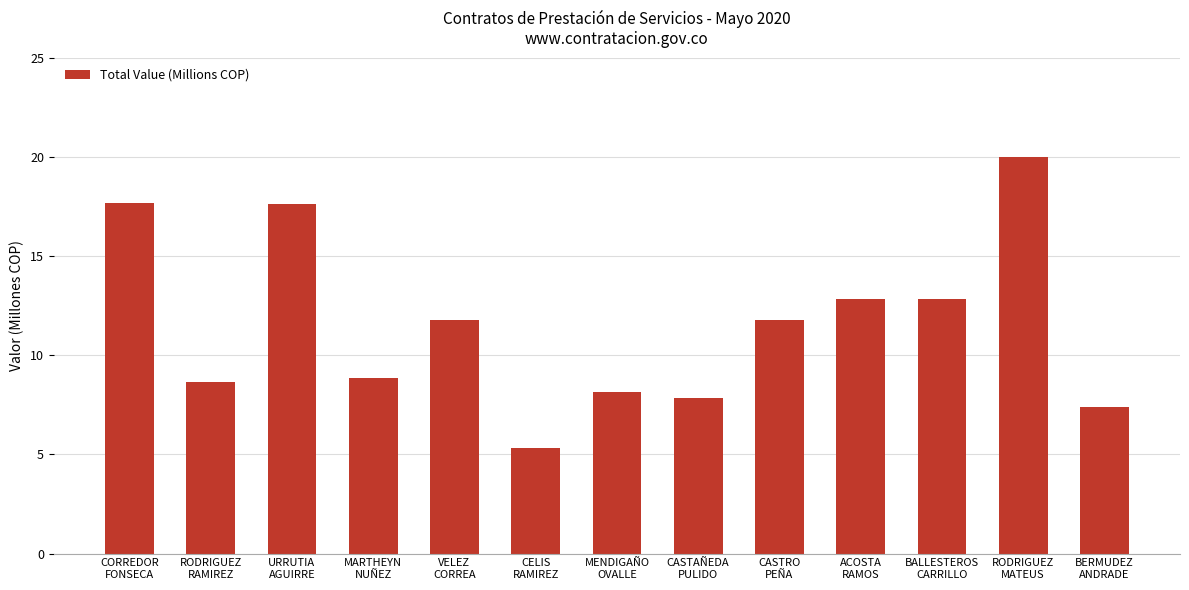

What is the value of the 10th bar from the left?

12.8